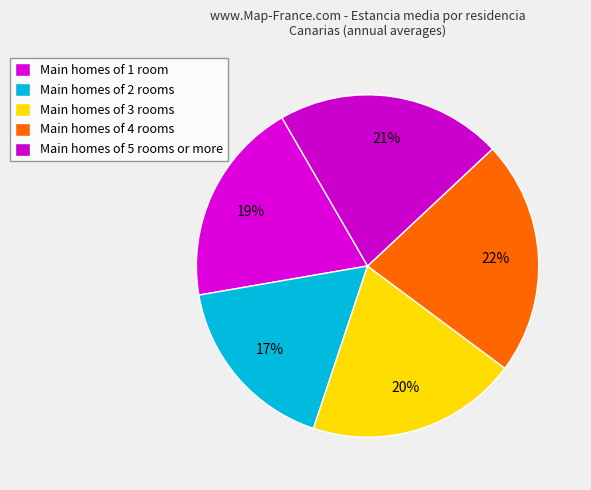

Count the number of slices in the pie.

5